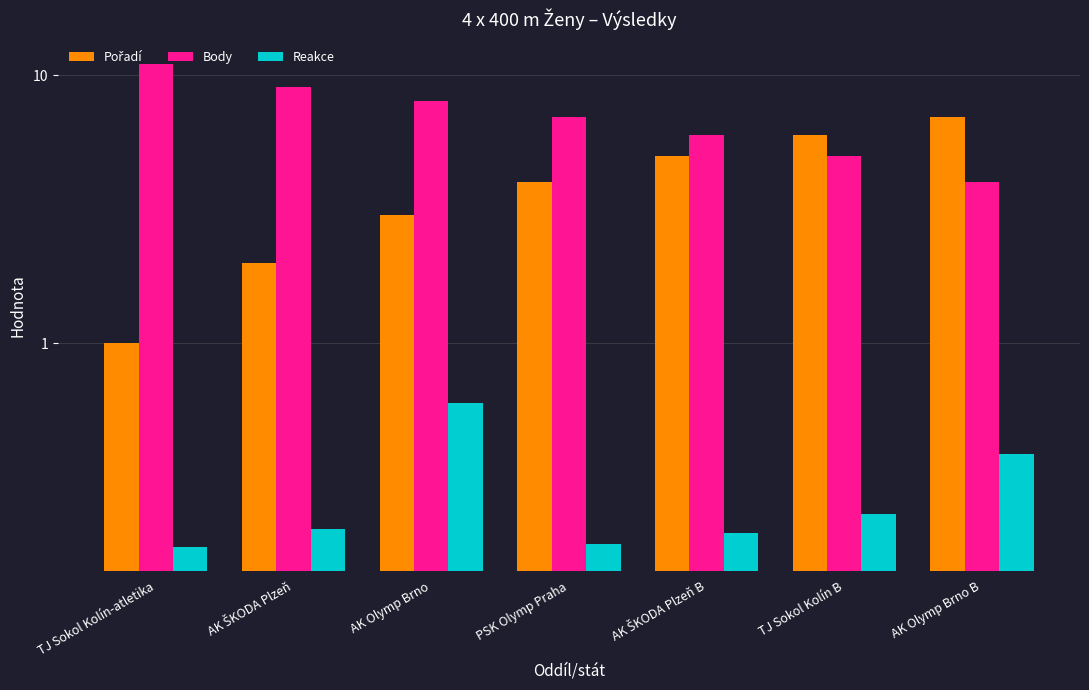

What is the value of the Body bar at the 4th from the left?

7.0